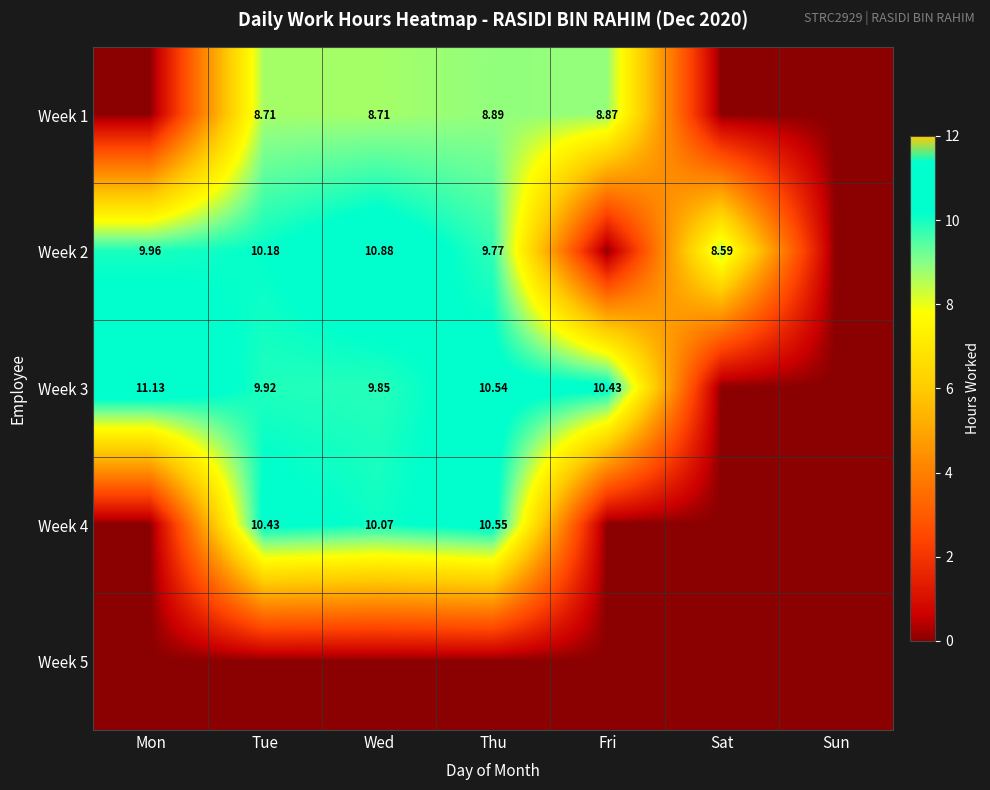

What is the difference between the maximum and minimum values in the Week 1 series?

8.9